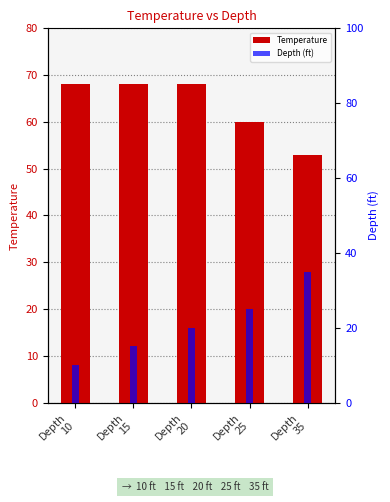

How many series are shown in this chart?

2